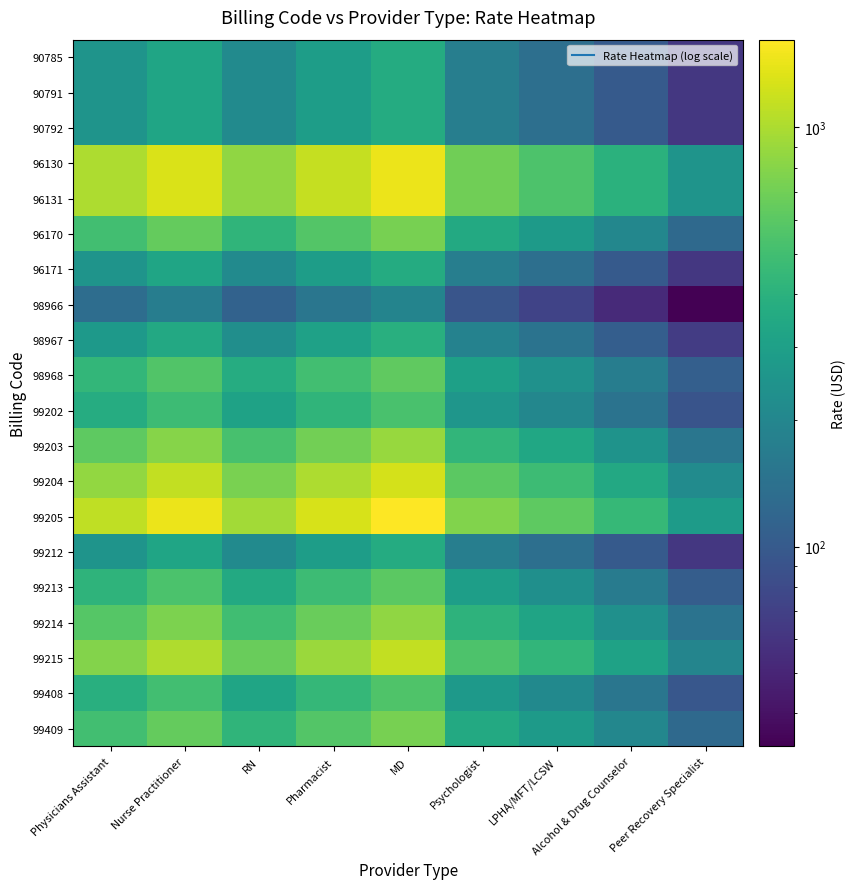

At Physicians Assistant, list the series in order from largest to smallest.

99205, 96130, 96131, 99204, 99215, 99203, 99214, 96170, 99409, 98968, 99213, 99408, 99202, 98967, 90785, 90791, 90792, 96171, 99212, 98966